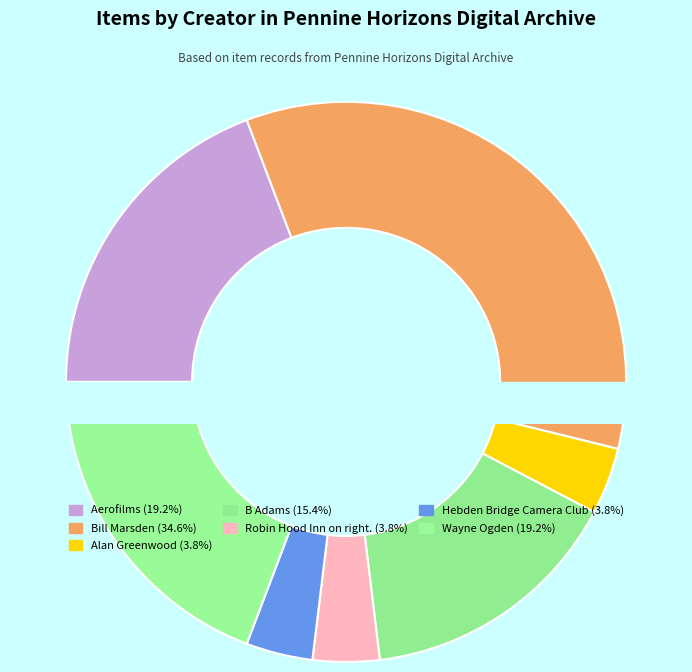

How many slices are in this pie chart?

7